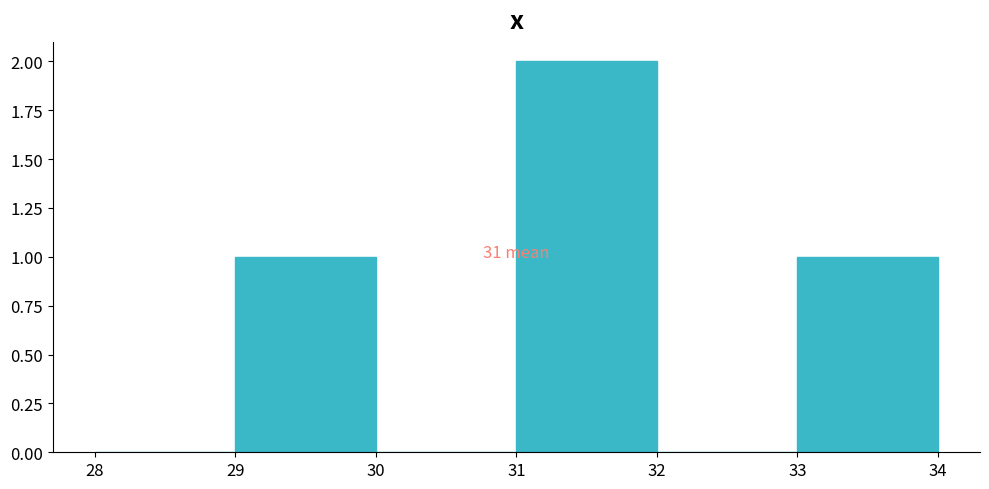

Over which range of the x-axis is the bar tallest?

31 to 32